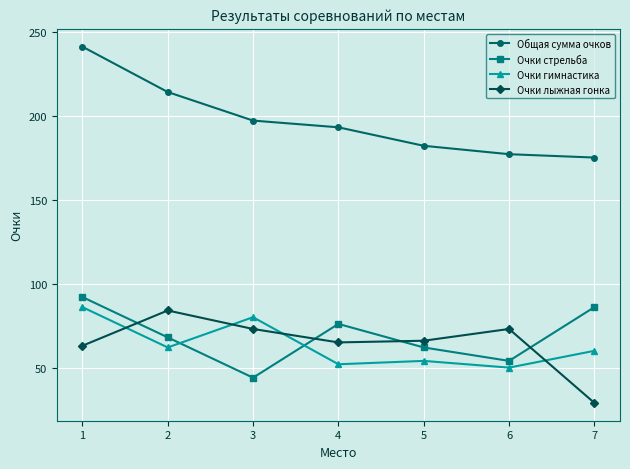

What is the lowest value of the Очки лыжная гонка series?

29